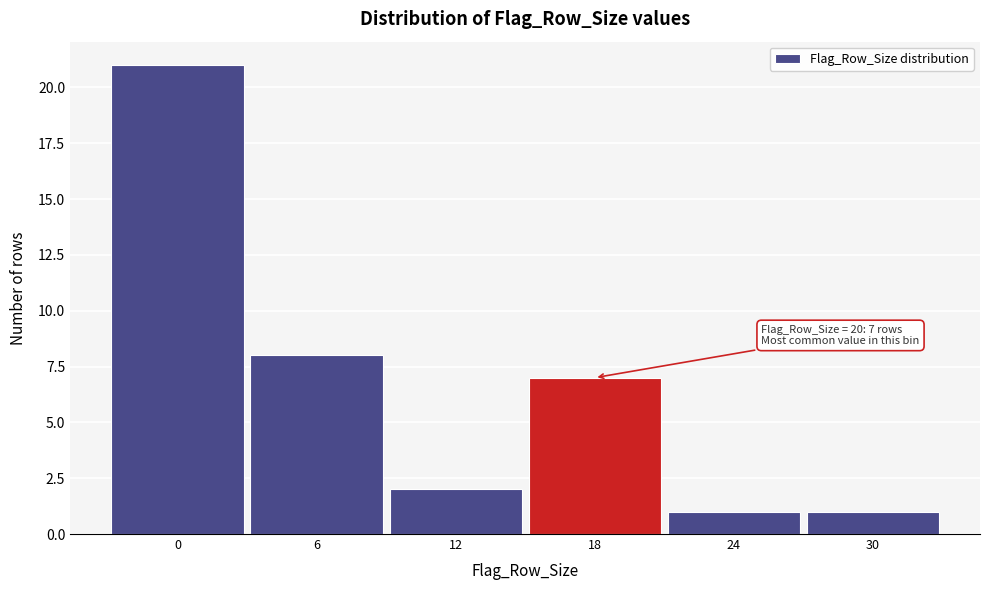

Reading right to left, transcribe all the data shown in this chart.

1	1	7	2	8	21